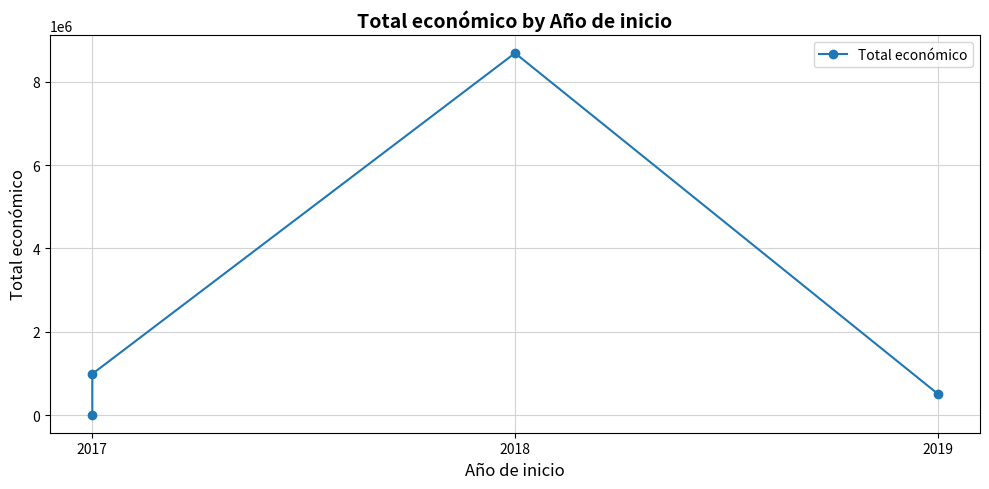

What is the difference between the maximum and minimum values?

8676325